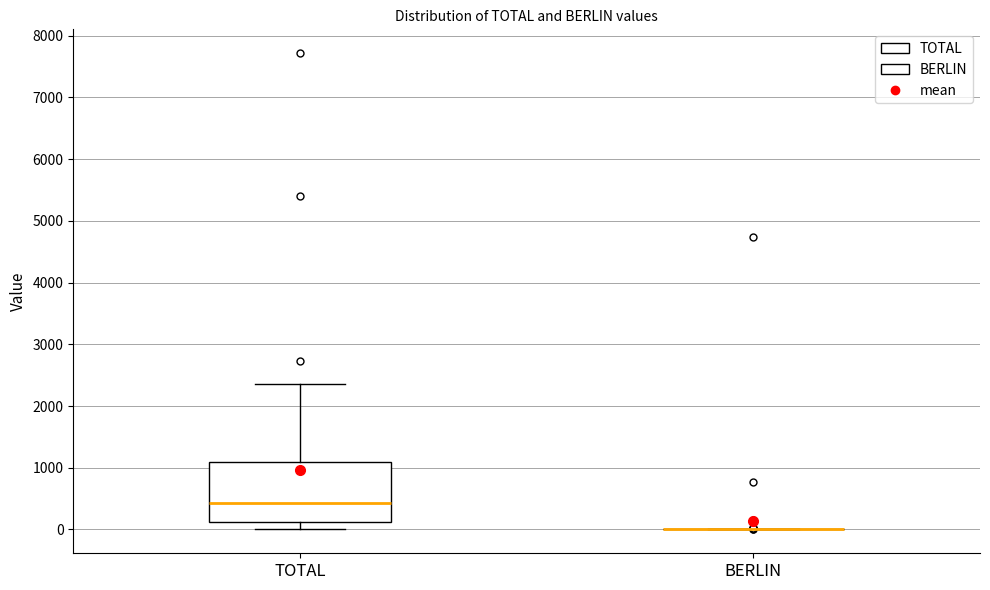

Reading left to right, transcribe this box plot: for each box, give where its median line is, the range the box spans, and where its two whiskers end, as read against the y-axis. The values are not printed on the chart, so give them approximately, as read against the axis.

TOTAL: median 400, box 100 to 1100, whiskers 0 to 2400
BERLIN: box collapsed to a line at 0, whiskers 0 to 0